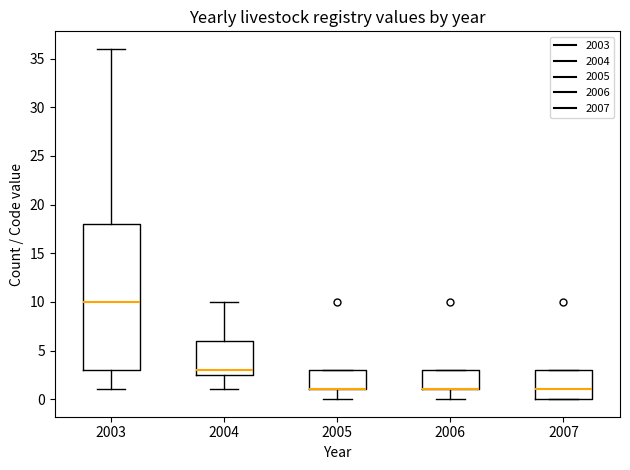

Reading left to right, read every box against the y-axis: the position of its median line, the range the box covers, and the ends of its whiskers. The values are not printed on the chart, so give them approximately, as read against the axis.

2003: median 10.0, box 3.0 to 18.0, whiskers 1.0 to 36.0
2004: median 3.0, box 2.5 to 6.0, whiskers 1.0 to 10.0
2005: median 1.0 (drawn on the box's lower edge), box 1.0 to 3.0, whiskers 0.0 to 3.0
2006: median 1.0 (drawn on the box's lower edge), box 1.0 to 3.0, whiskers 0.0 to 3.0
2007: median 1.0, box 0.0 to 3.0, whiskers 0.0 to 3.0